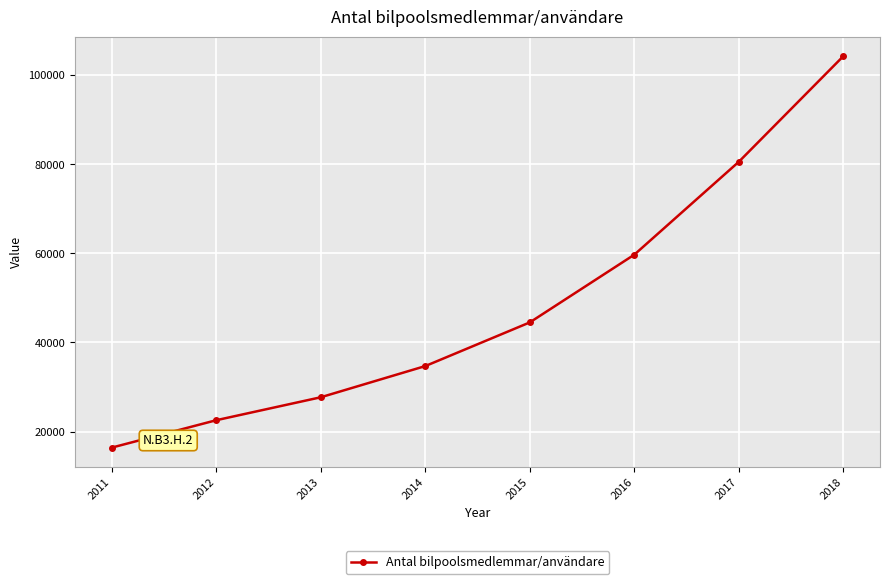

What is the value of the 4th point from the left?

34700